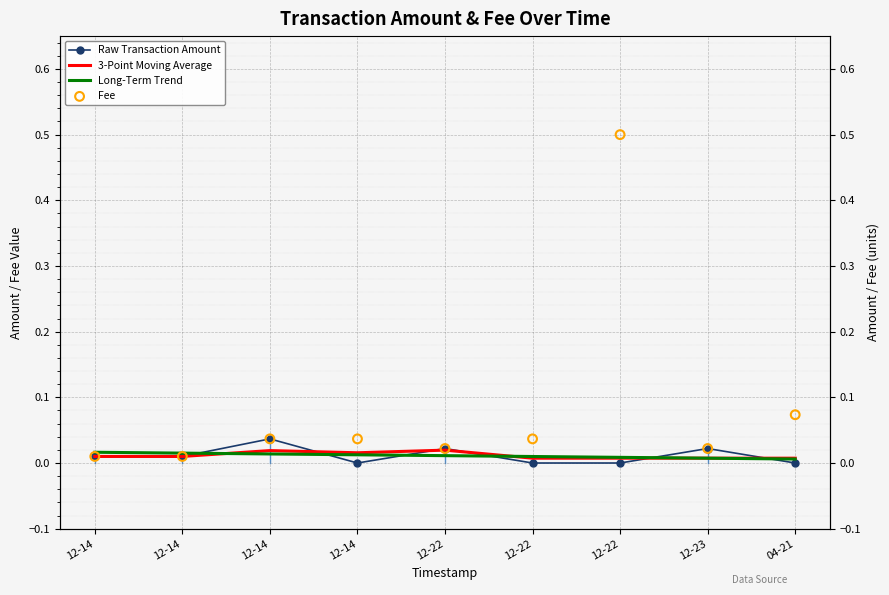

Which series has the largest total across all categories?

Fee